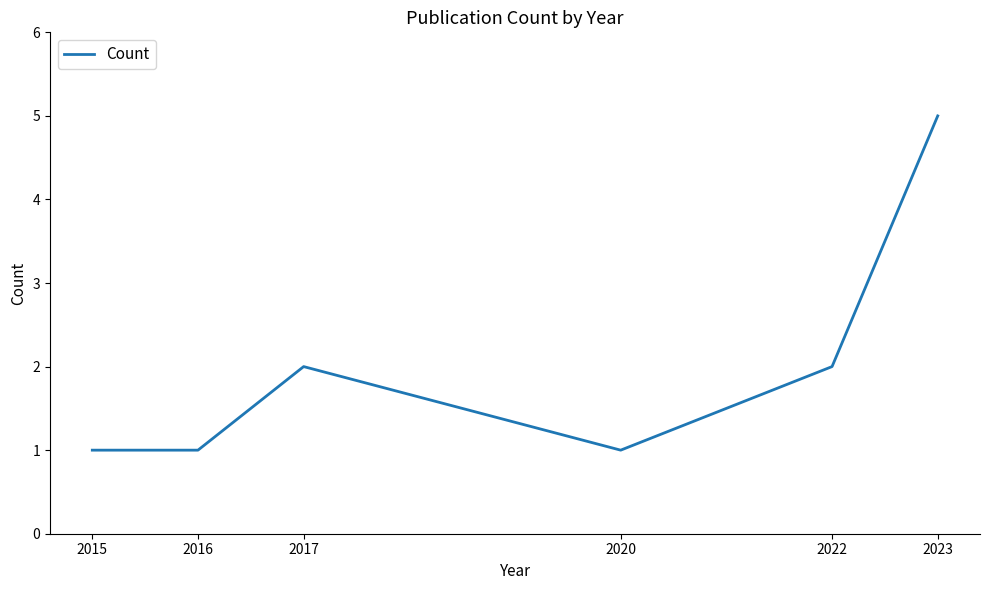

True or false: the data has more than 2 interior local peaks.

False